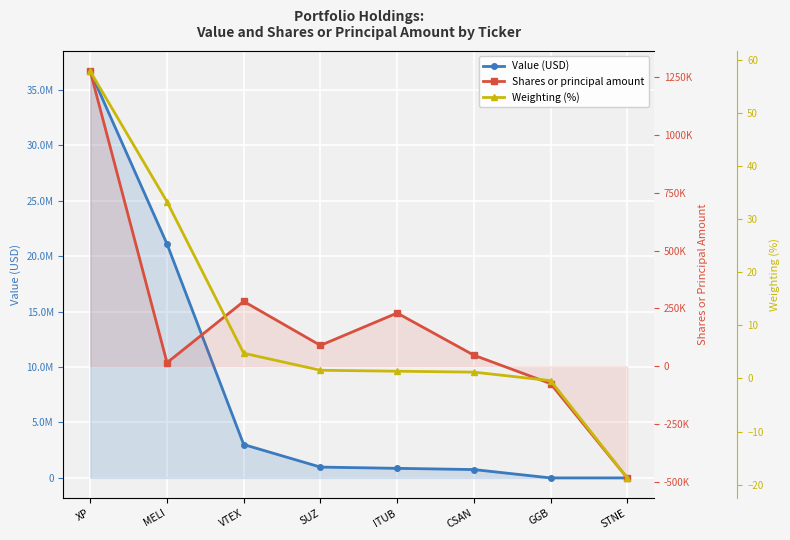

What is the sum of the Weighting (%) values at GGB and VTEX?

4.3